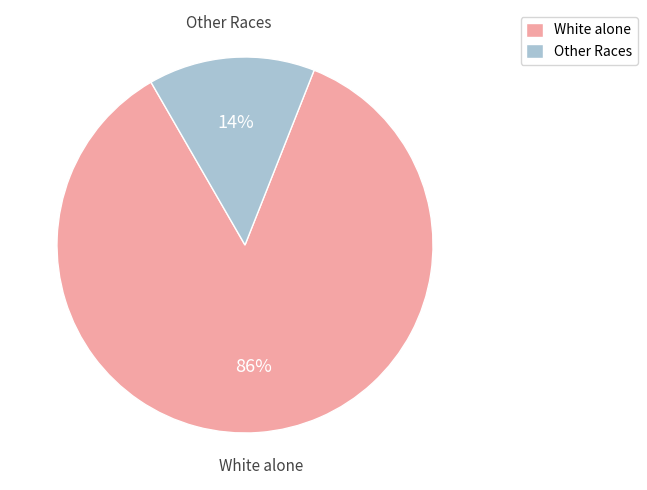

To the nearest percent, what is the average slice percentage?

50%